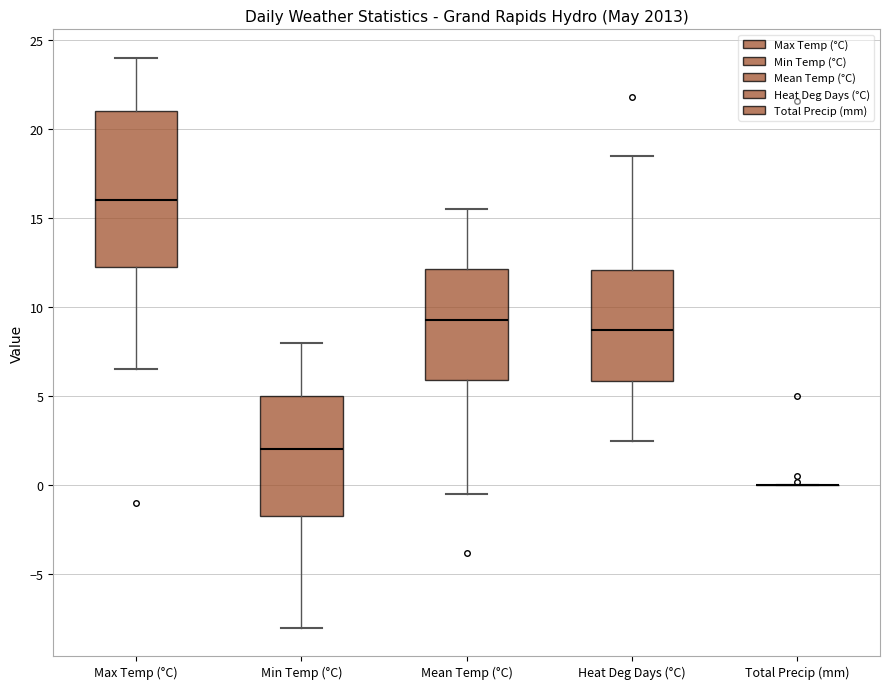

Reading left to right, transcribe this box plot: for each box, give where its median line is, the range the box spans, and where its two whiskers end, as read against the y-axis. The values are not printed on the chart, so give them approximately, as read against the axis.

Max Temp (°C): median 16.0, box 12.5 to 21.0, whiskers 6.5 to 24.0
Min Temp (°C): median 2.0, box -1.5 to 5.0, whiskers -8.0 to 8.0
Mean Temp (°C): median 9.5, box 6.0 to 12.0, whiskers -0.5 to 15.5
Heat Deg Days (°C): median 8.5, box 6.0 to 12.0, whiskers 2.5 to 18.5
Total Precip (mm): box collapsed to a line at 0.0, whiskers 0.0 to 0.0